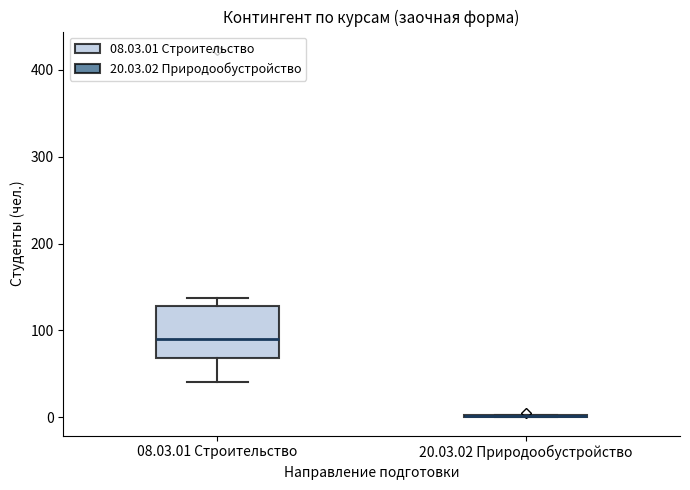

Comparing the boxes themselves (not the whiskers), which one is the tallest?

08.03.01 Строительство